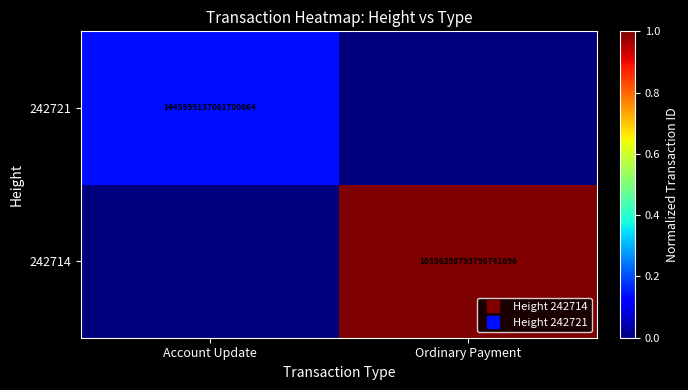

Count the 242721 values in the range 0 to 1.

2